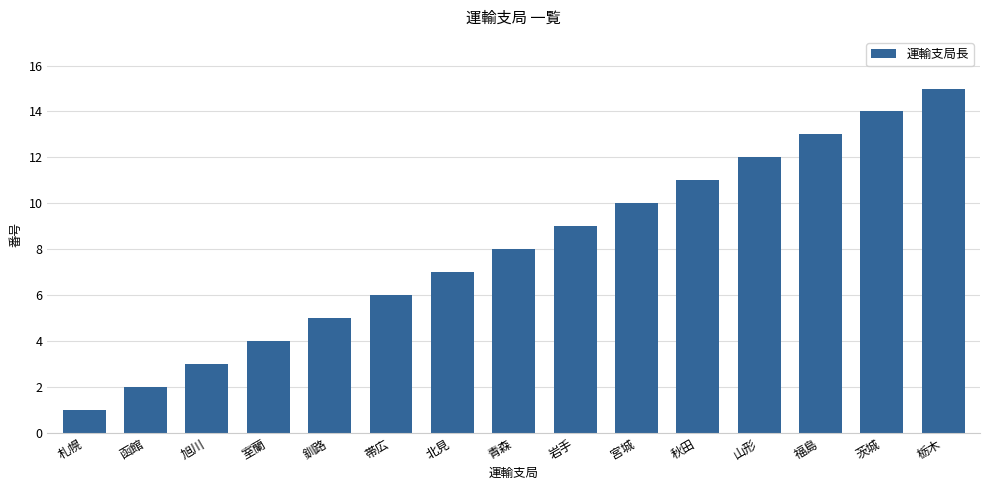

The chart shows a value of 12 at 山形. True or false?

True